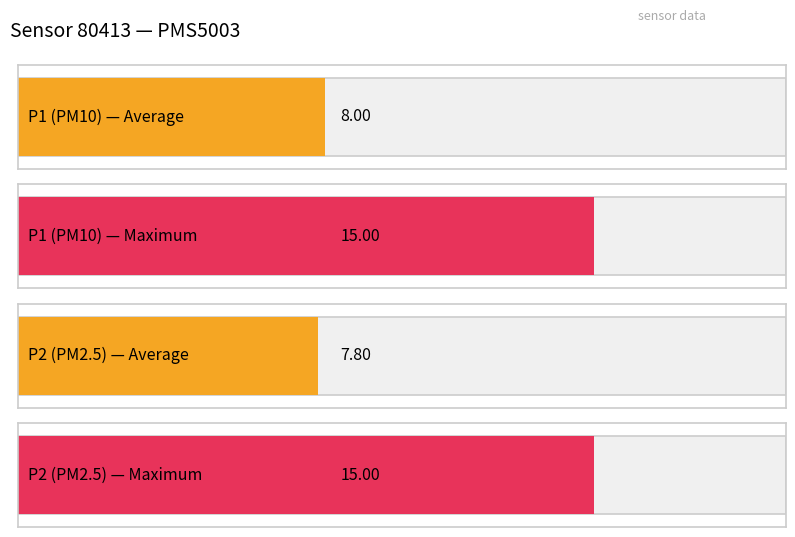

What is the greatest value displayed?

15